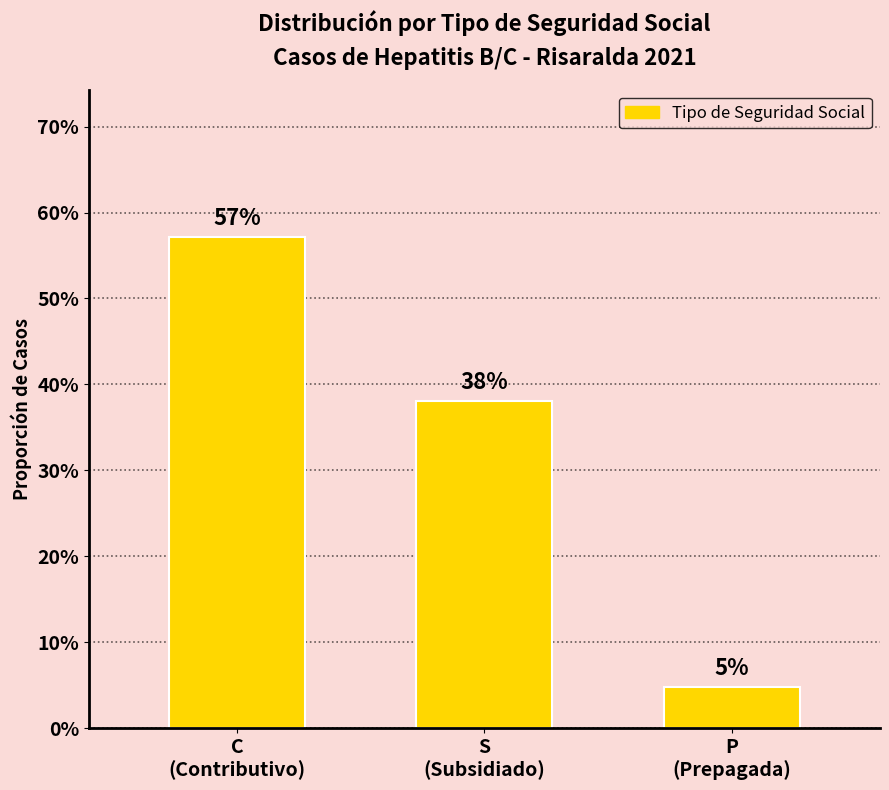

How many bars are there in total?

3